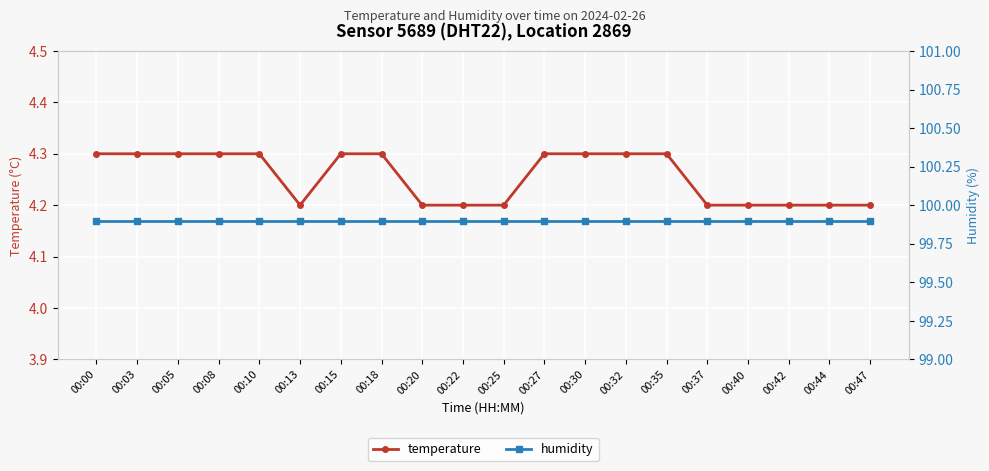

Reading right to left, what are all the values shown in this chart?

temperature: 00:47=4.2	00:44=4.2	00:42=4.2	00:40=4.2	00:37=4.2	00:35=4.3	00:32=4.3	00:30=4.3	00:27=4.3	00:25=4.2	00:22=4.2	00:20=4.2	00:18=4.3	00:15=4.3	00:13=4.2	00:10=4.3	00:08=4.3	00:05=4.3	00:03=4.3	00:00=4.3
humidity: 00:47=99.9	00:44=99.9	00:42=99.9	00:40=99.9	00:37=99.9	00:35=99.9	00:32=99.9	00:30=99.9	00:27=99.9	00:25=99.9	00:22=99.9	00:20=99.9	00:18=99.9	00:15=99.9	00:13=99.9	00:10=99.9	00:08=99.9	00:05=99.9	00:03=99.9	00:00=99.9